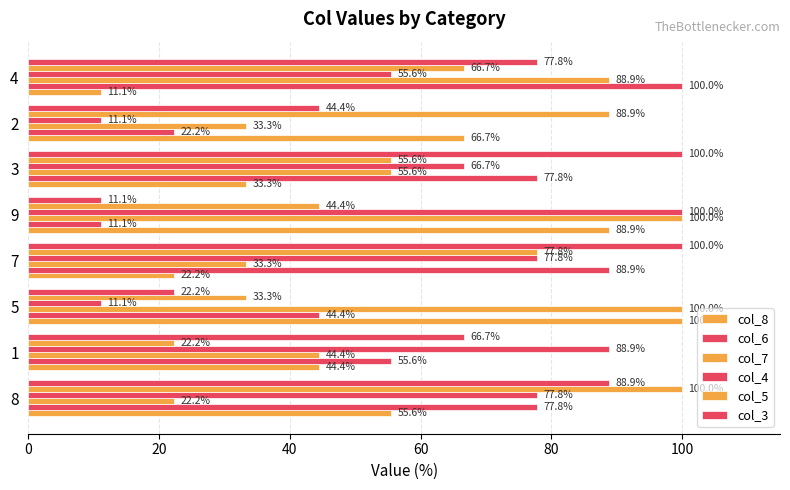

What is the smallest value displayed?

11.1